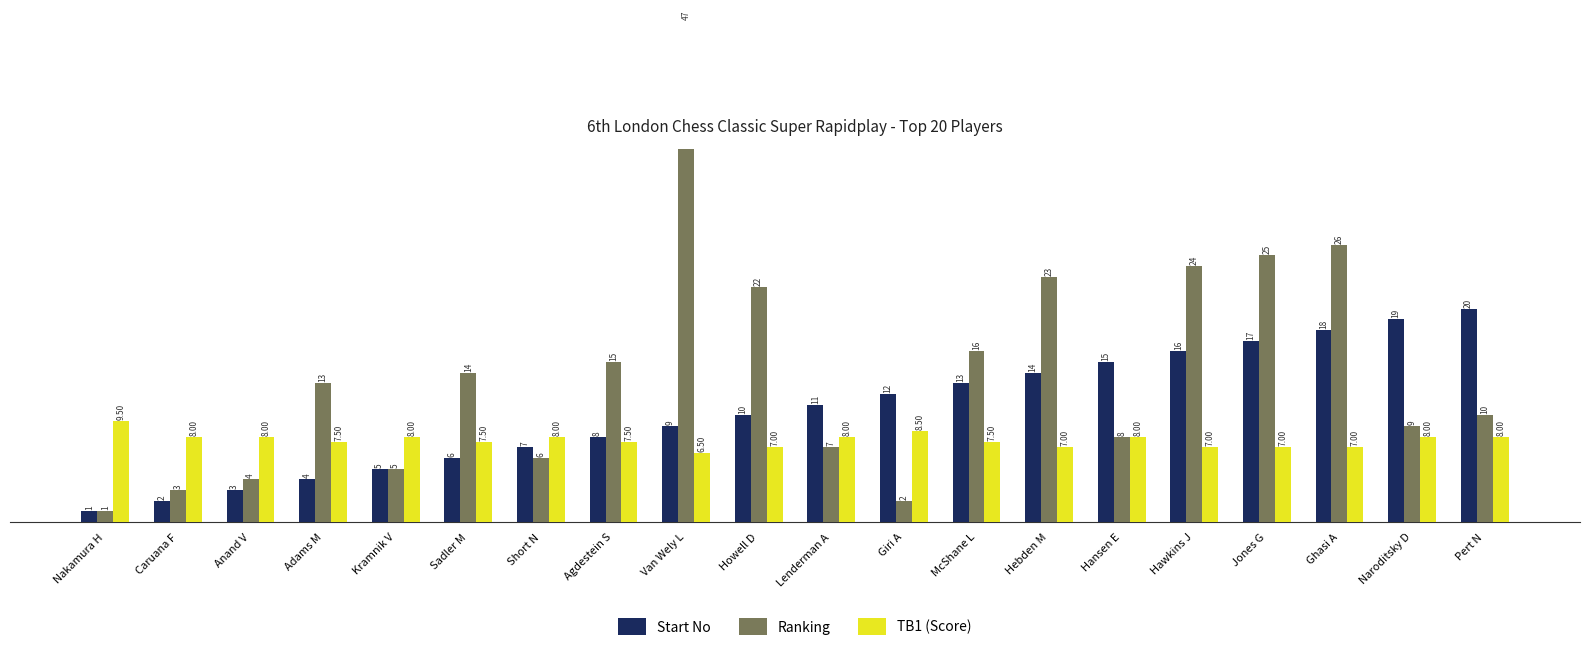

Count the number of categories in the chart.

20